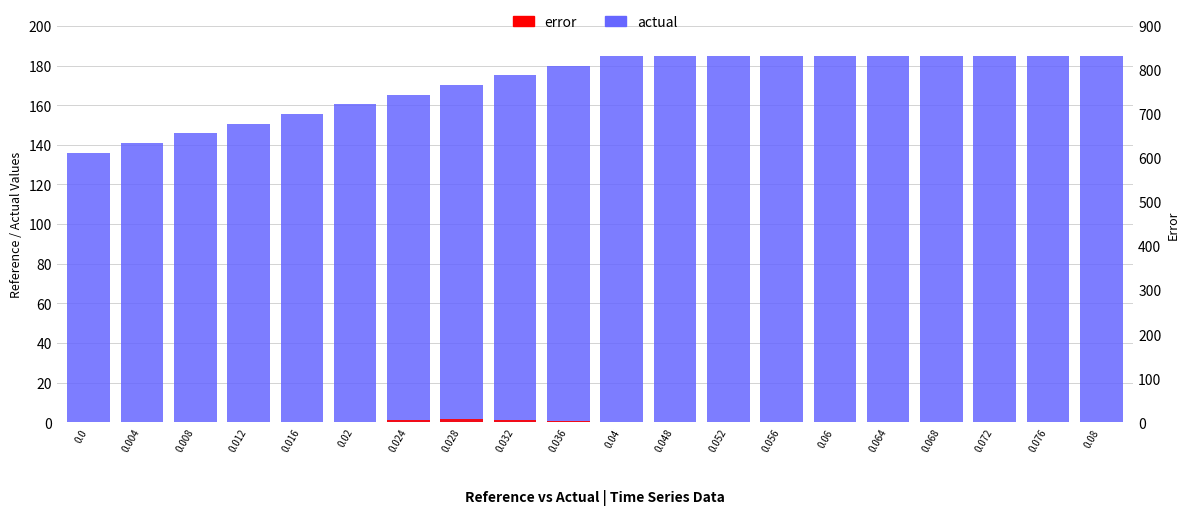

Between 0.012 and 0.072, which is larger?

0.072